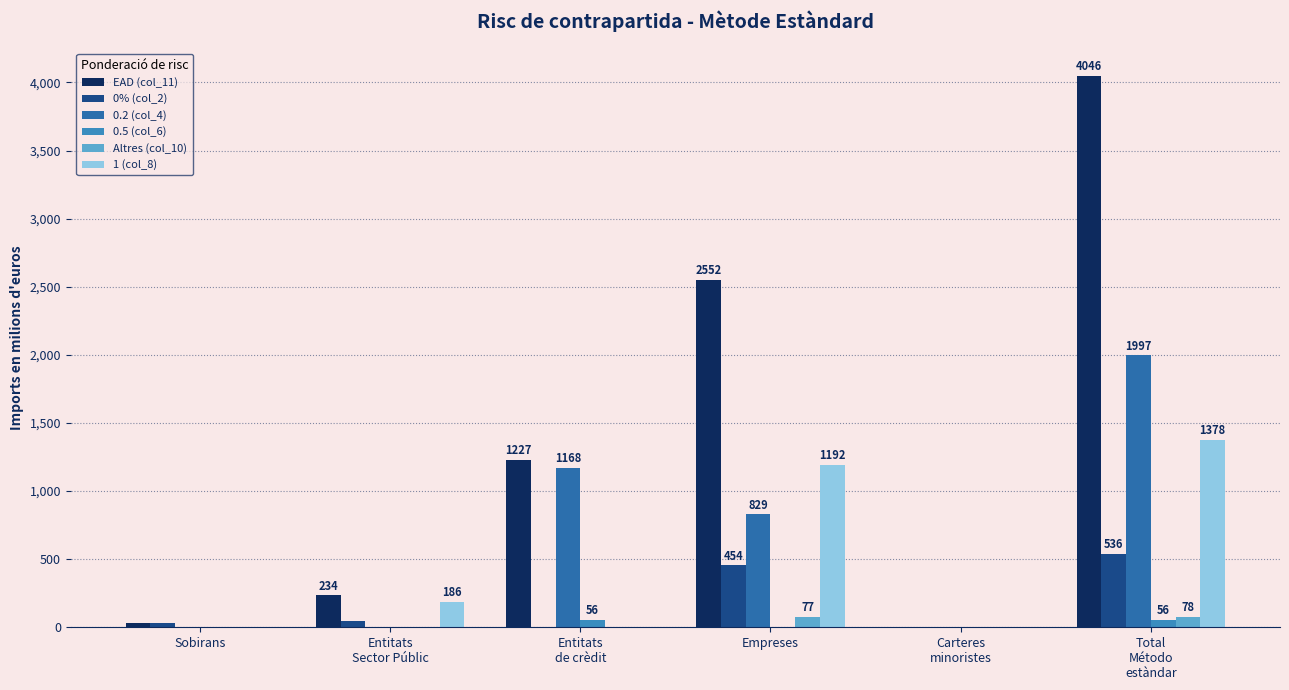

Which series has the largest total across all categories?

EAD (col_11)